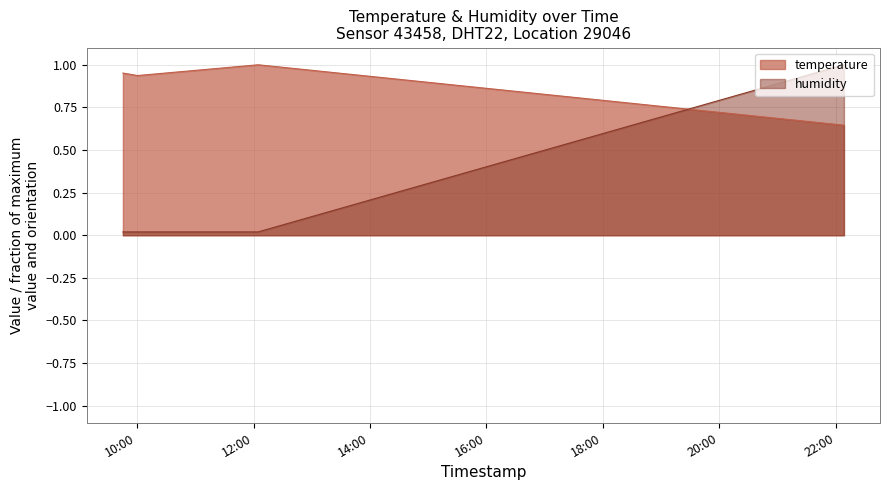

Reading left to right, extract all data points from this chart.

temperature: 2023-09-30T09:45:23=1.0	2023-09-30T10:00:24=0.9	2023-09-30T12:04:44=1.0	2023-09-30T22:08:25=0.6
humidity: 2023-09-30T09:45:23=0.0	2023-09-30T10:00:24=0.0	2023-09-30T12:04:44=0.0	2023-09-30T22:08:25=1.0